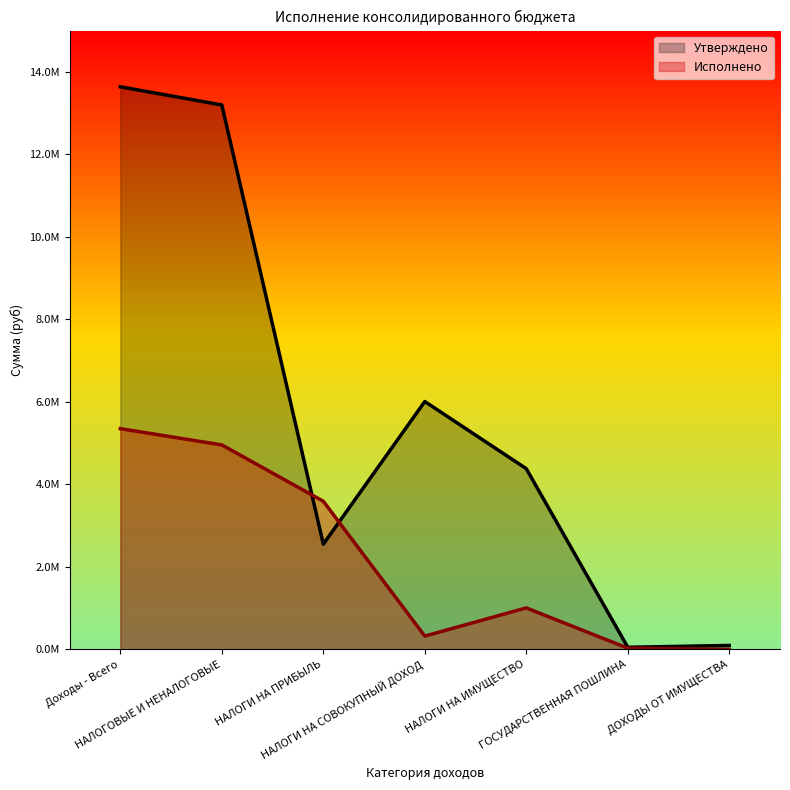

Reading left to right, transcribe all the data shown in this chart.

Утверждено: Доходы - Всего=13641000.0	НАЛОГОВЫЕ И НЕНАЛОГОВЫЕ=13201000.0	НАЛОГИ НА ПРИБЫЛЬ=2551800.0	НАЛОГИ НА СОВОКУПНЫЙ ДОХОД=6010600.0	НАЛОГИ НА ИМУЩЕСТВО=4382600.0	ГОСУДАРСТВЕННАЯ ПОШЛИНА=52500.0	ДОХОДЫ ОТ ИМУЩЕСТВА=97000.0
Исполнено: Доходы - Всего=5353075.5	НАЛОГОВЫЕ И НЕНАЛОГОВЫЕ=4958345.5	НАЛОГИ НА ПРИБЫЛЬ=3593190.2	НАЛОГИ НА СОВОКУПНЫЙ ДОХОД=324027.0	НАЛОГИ НА ИМУЩЕСТВО=1007104.5	ГОСУДАРСТВЕННАЯ ПОШЛИНА=30420.0	ДОХОДЫ ОТ ИМУЩЕСТВА=475.0